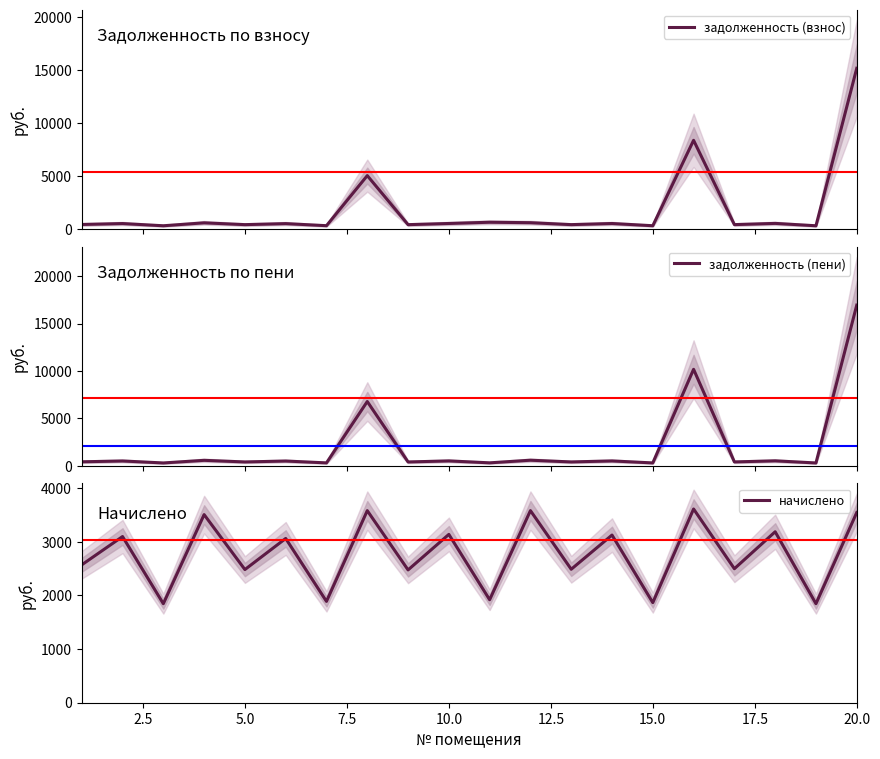

What is the minimum value for начислено?

1846.8